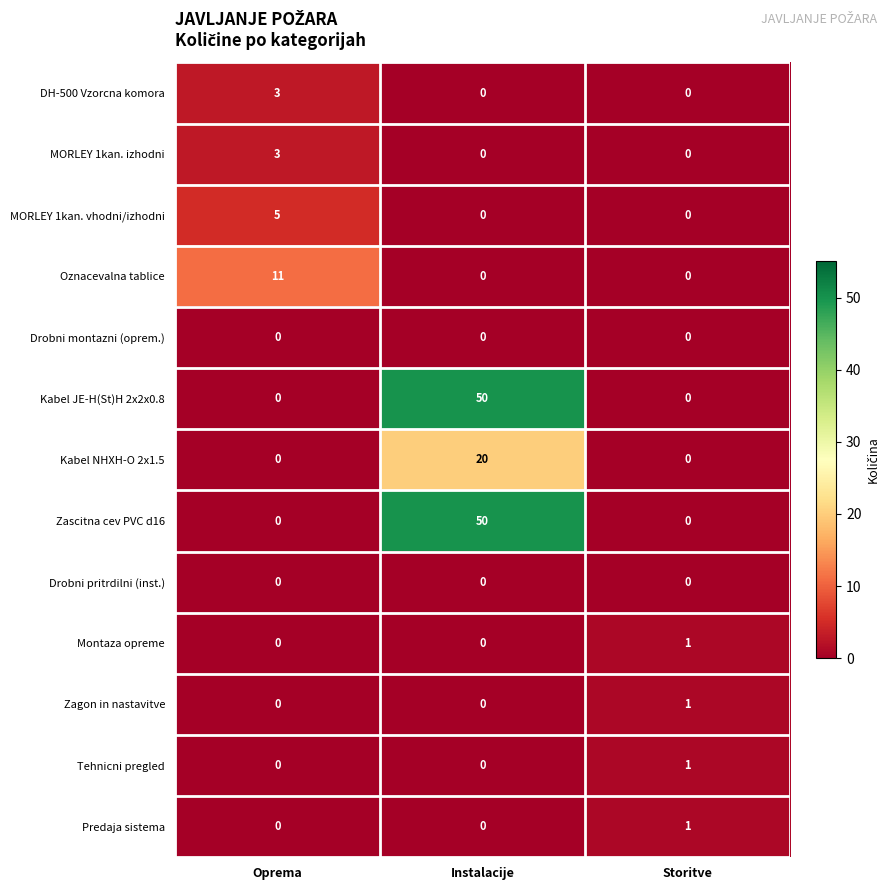

What is the spread (max minus min) of values at Oprema?

11